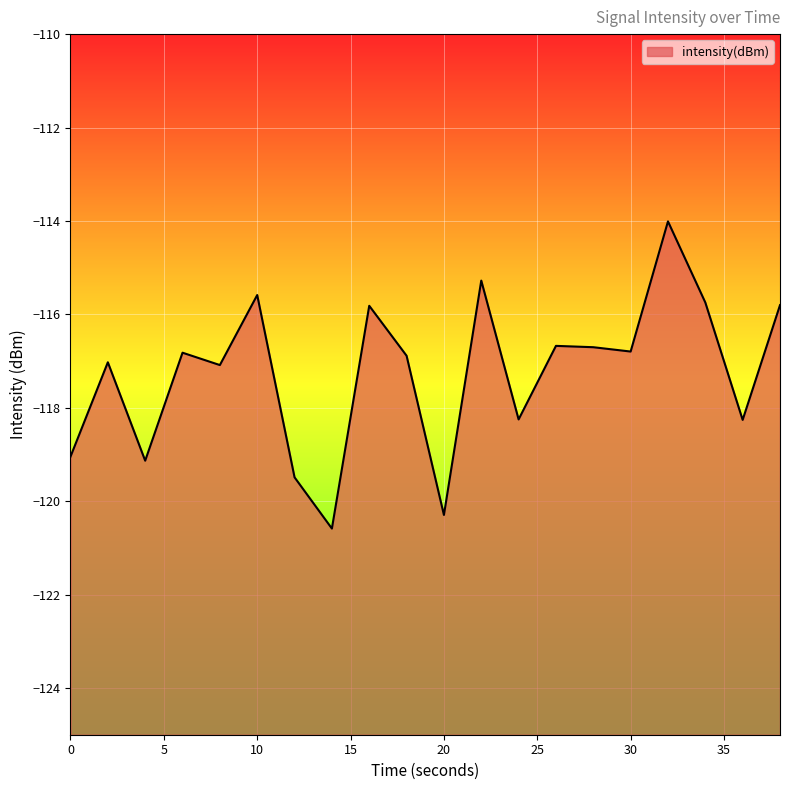

At which label does the data first exceed -116?

10